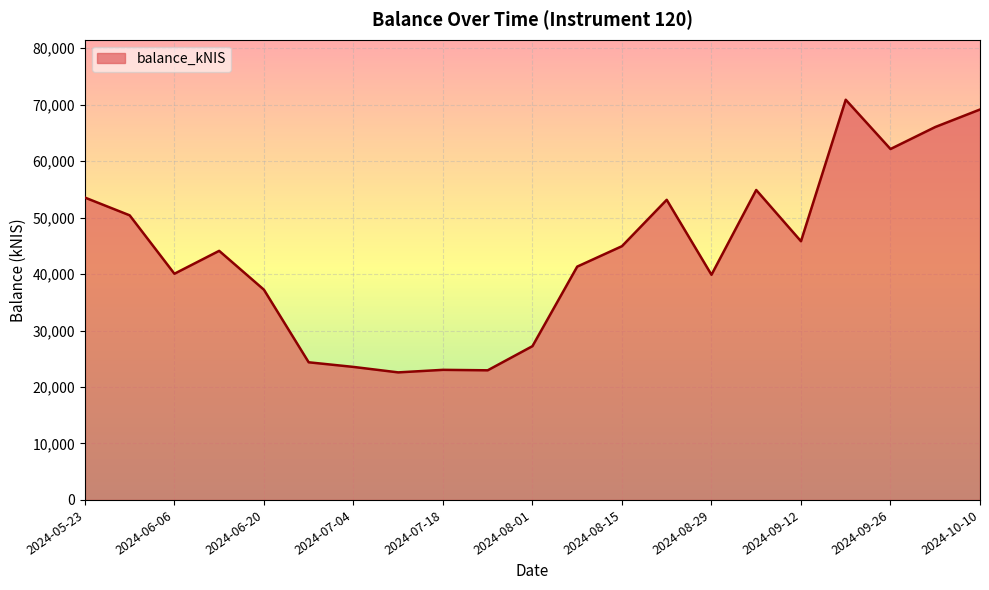

What is the difference between the maximum and minimum values?

48292.1